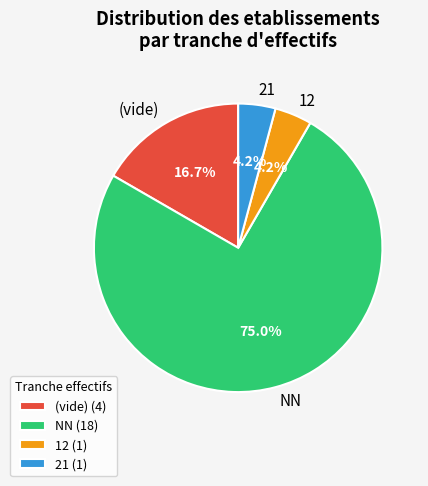

Does any single category account for the majority?

Yes